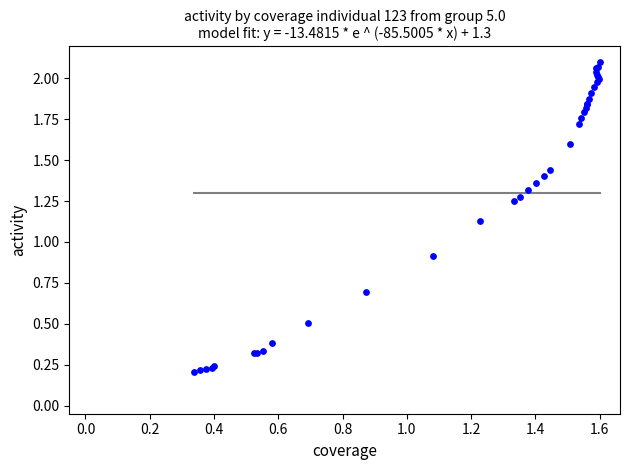

What Y value in the scatter plot is closest to 1?

0.9